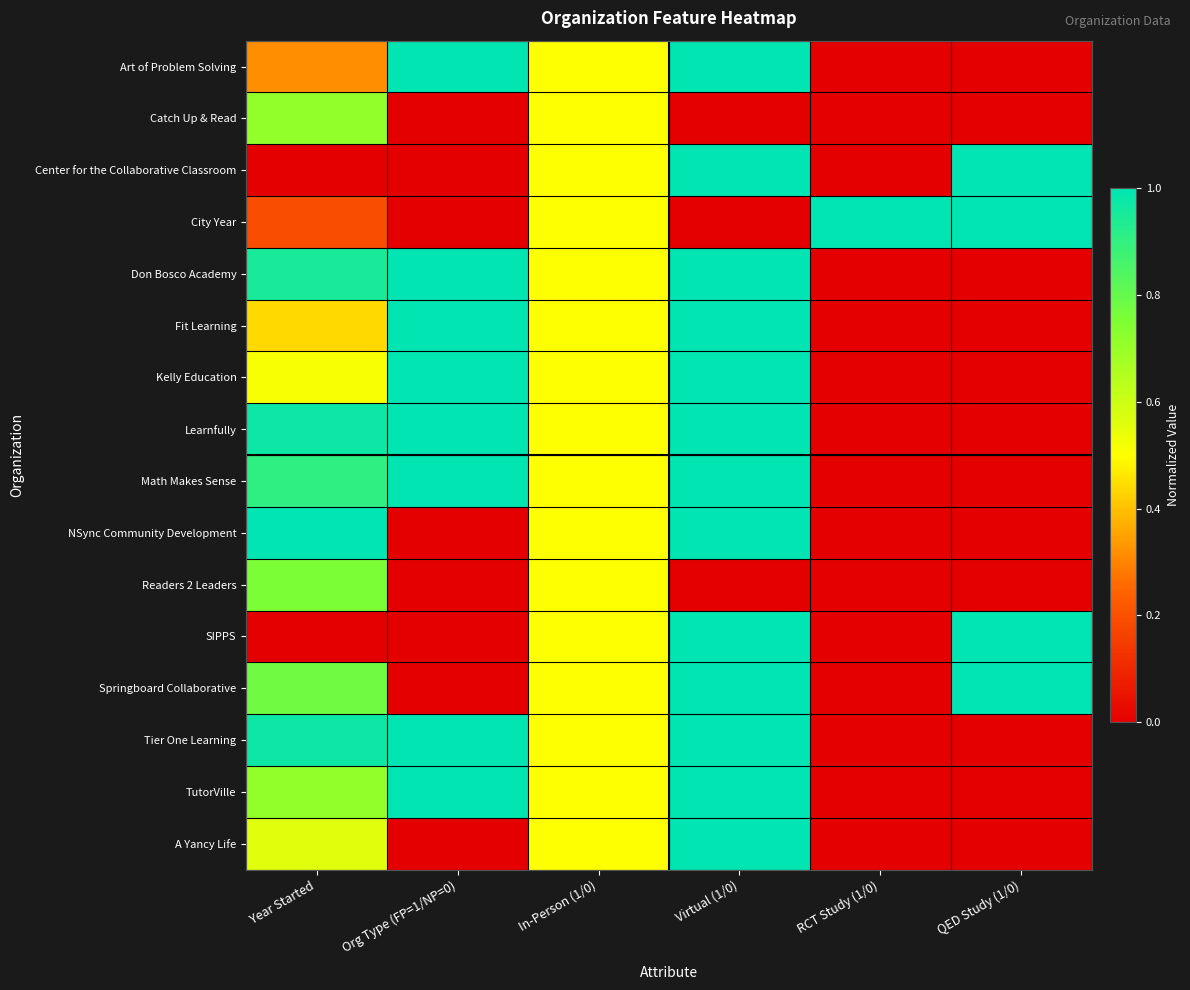

Which series has the largest total across all categories?

Learnfully